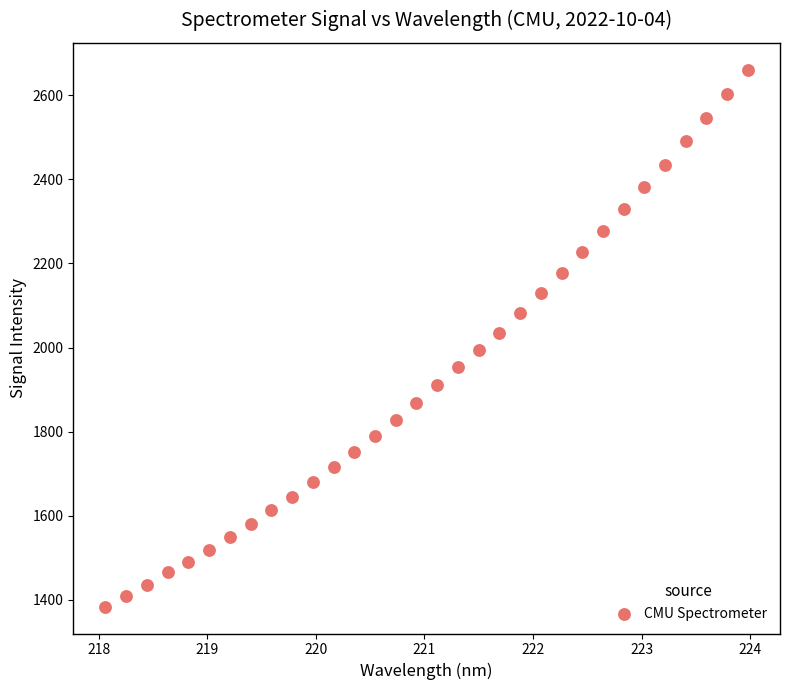

What is the range of Y values (max minus min)?

1276.7